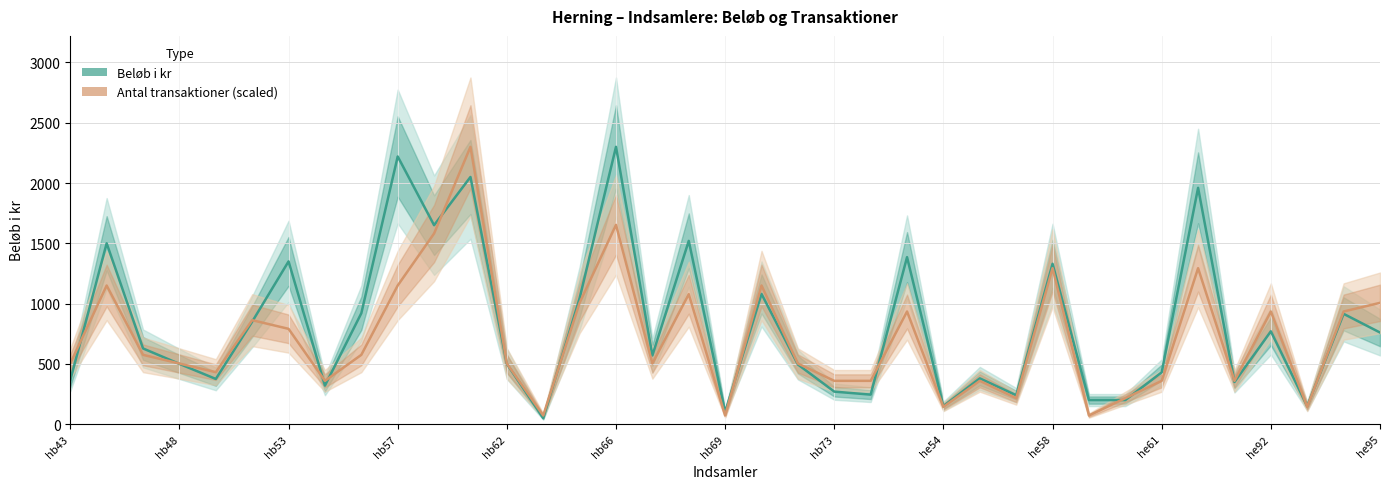

What is the difference between the highest and lowest values at 20?

8.1